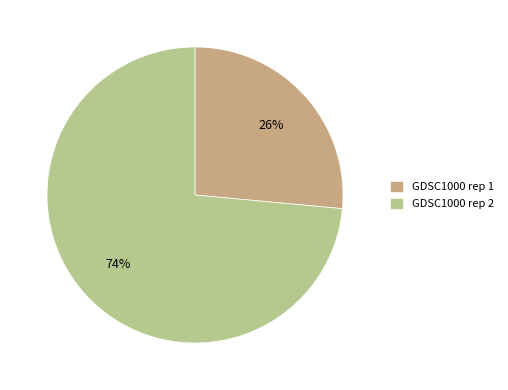

What is the largest slice in the pie chart?

GDSC1000 rep 2